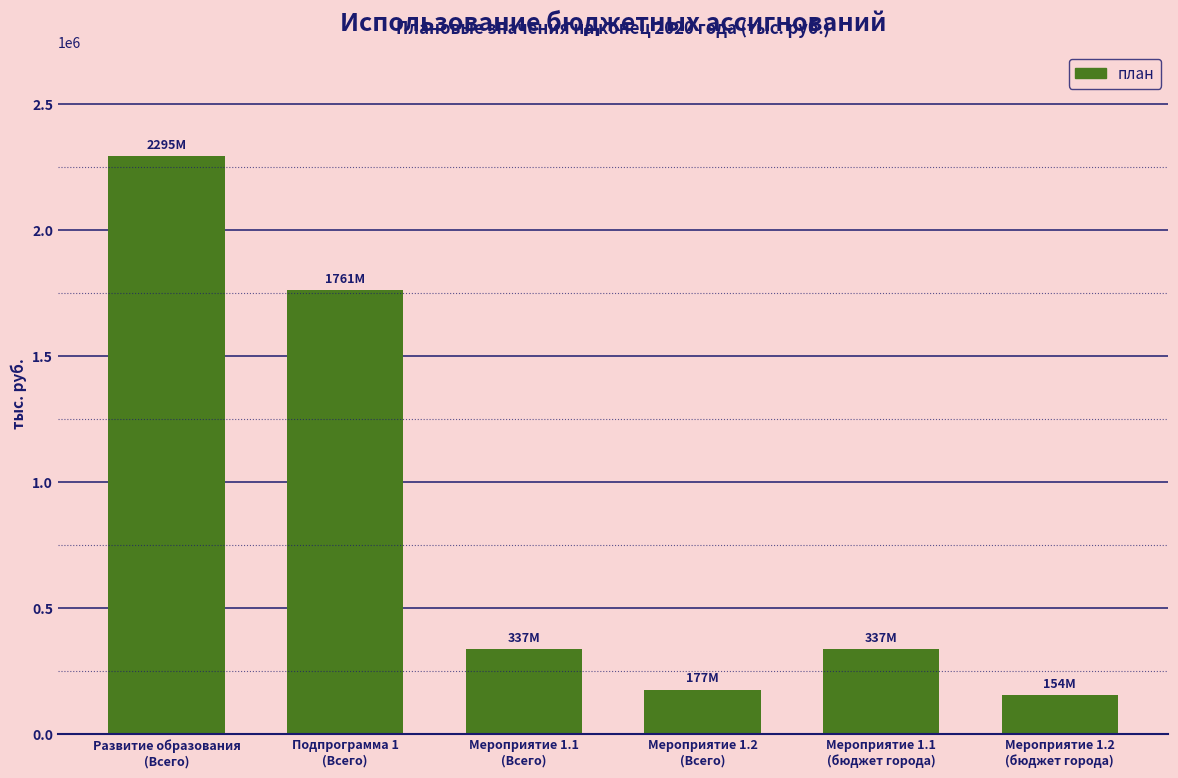

What is the value of the 1st bar from the left?

2294577.7